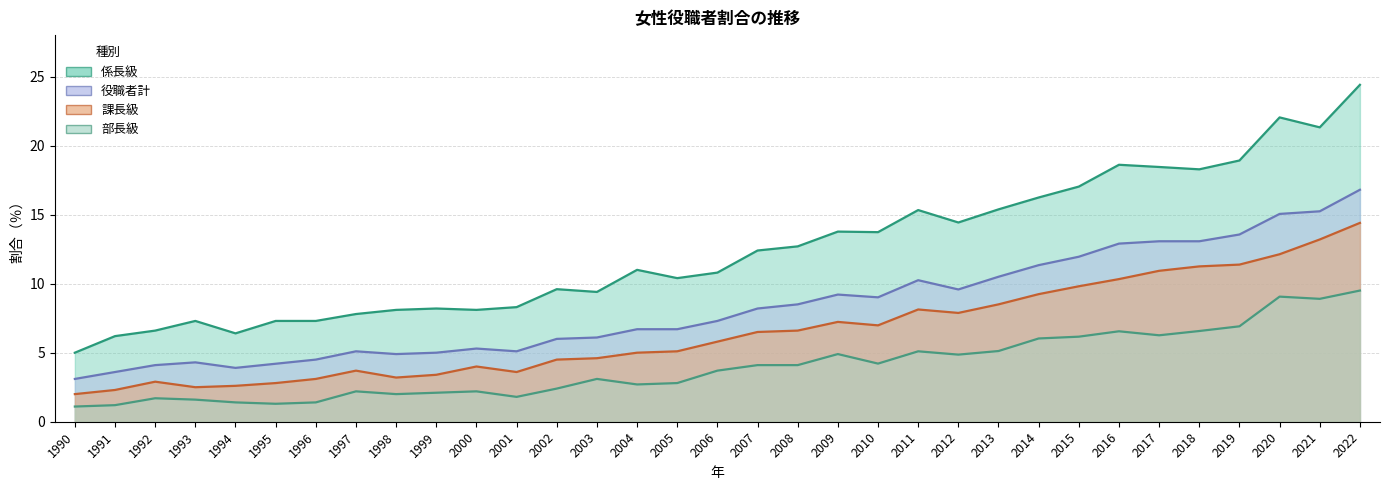

How many values in the 係長級 series are below 11?

16